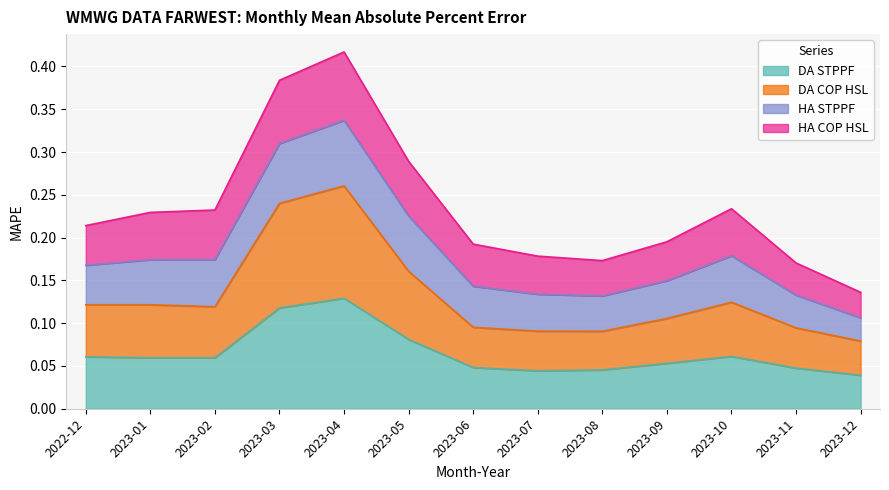

True or false: DA COP HSL and DA STPPF cross at least once.

False